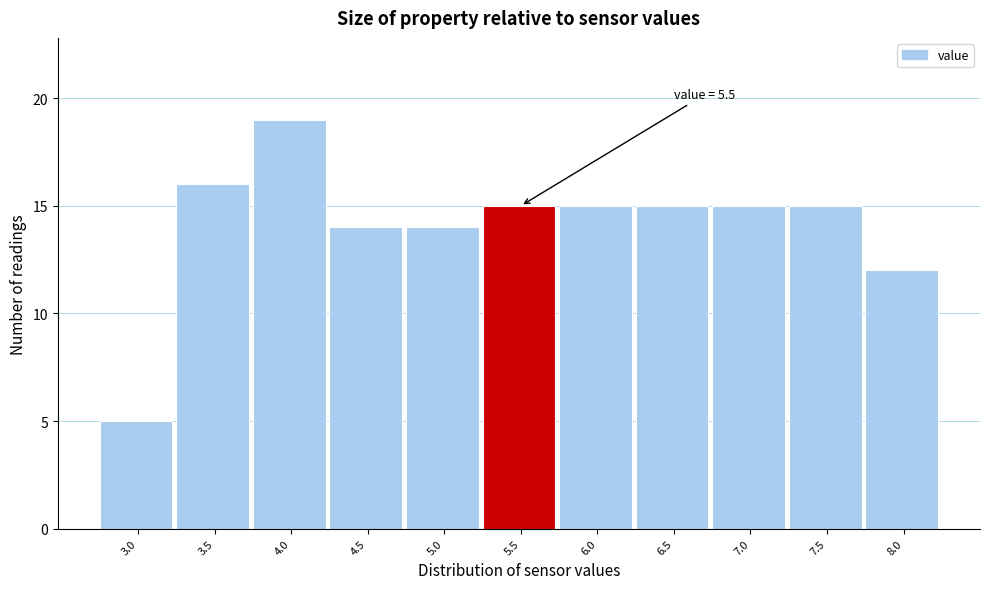

Reading left to right, list all the values displayed in this chart.

5	16	19	14	14	15	15	15	15	15	12